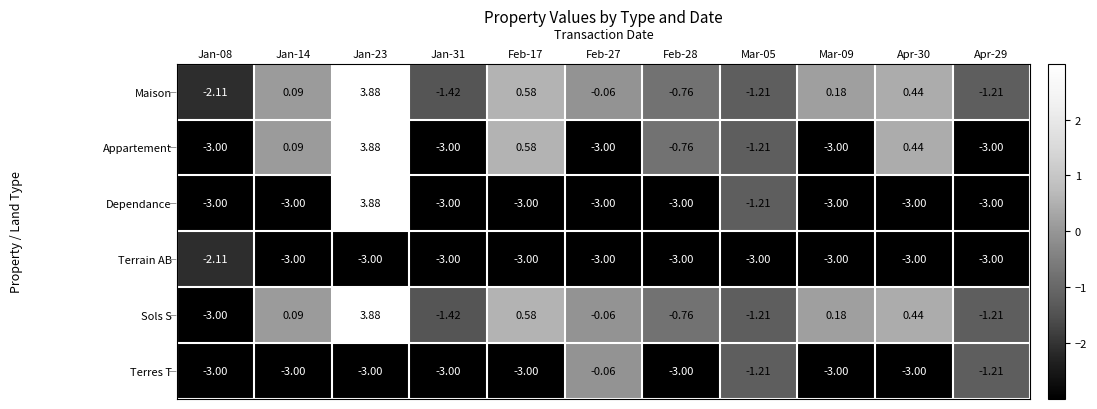

Between Jan-14 and Jan-23, which series saw the biggest shift?

Dependance